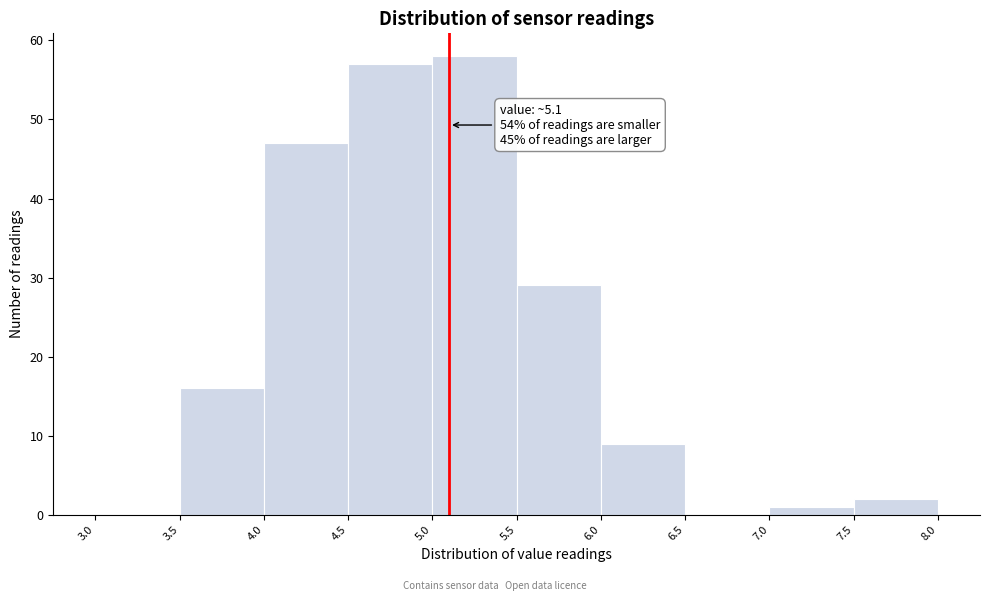

Which range on the x-axis has the tallest bar?

5.0 to 5.5